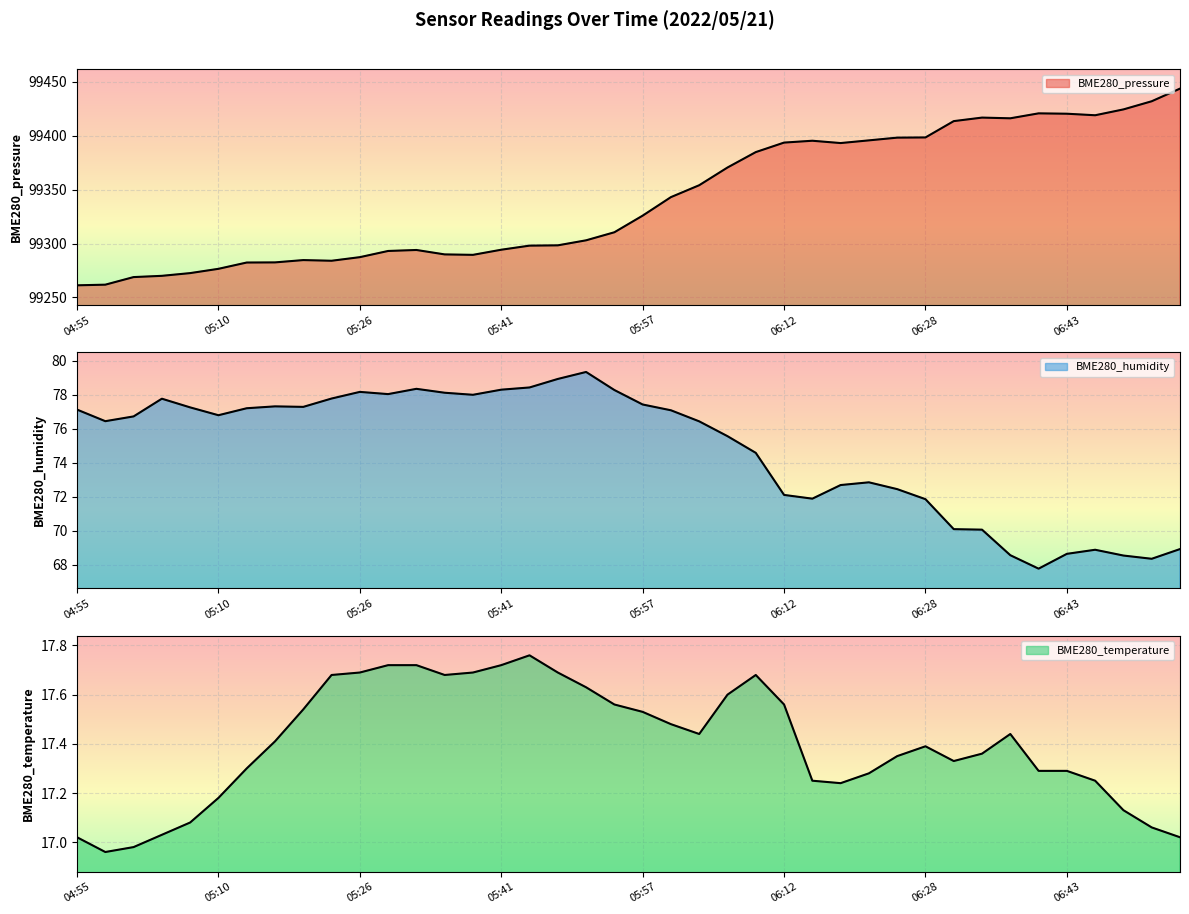

What is the total value across all series at 06:40?

99505.8